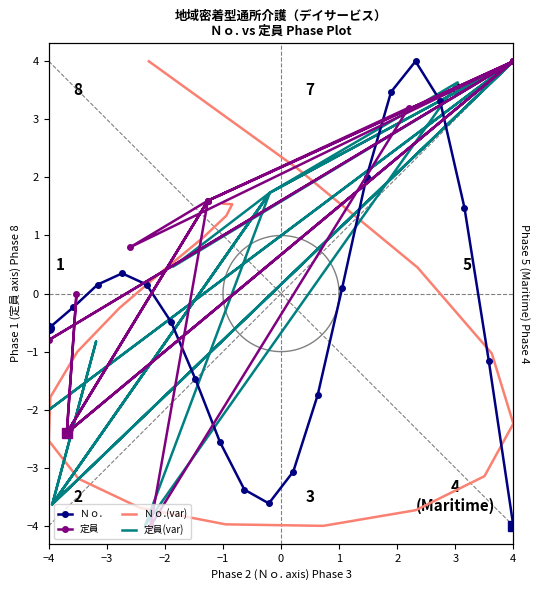

What is the difference between the maximum and minimum values in the 定員(var) series?

8.0